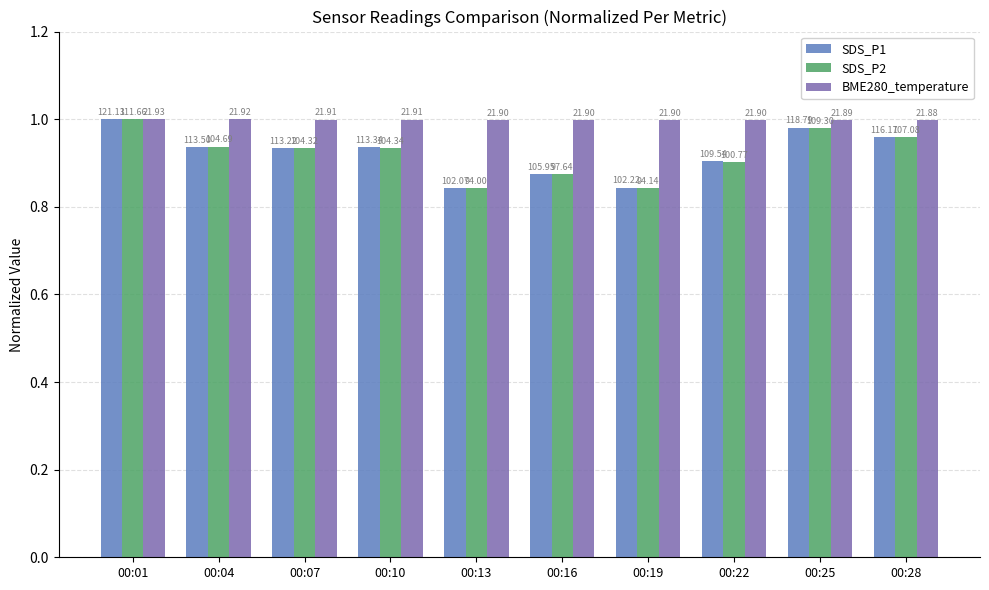

What are all the series names shown in the legend?

SDS_P1, SDS_P2, BME280_temperature